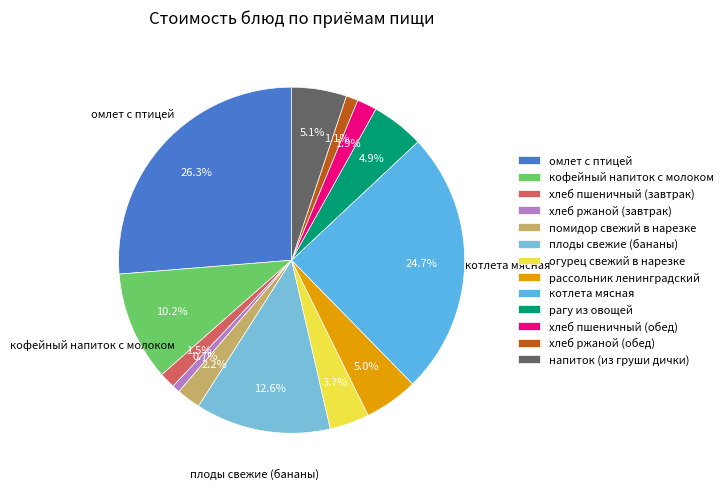

To the nearest percent, what percentage of the pie is омлет с птицей?

26%